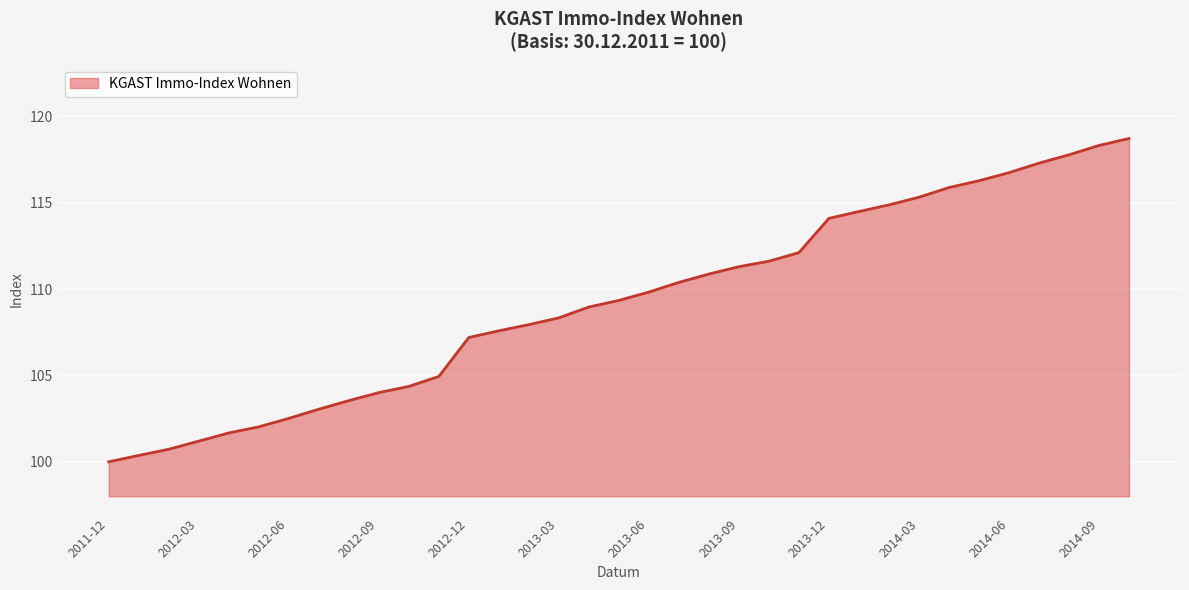

What is the greatest value displayed?

118.7